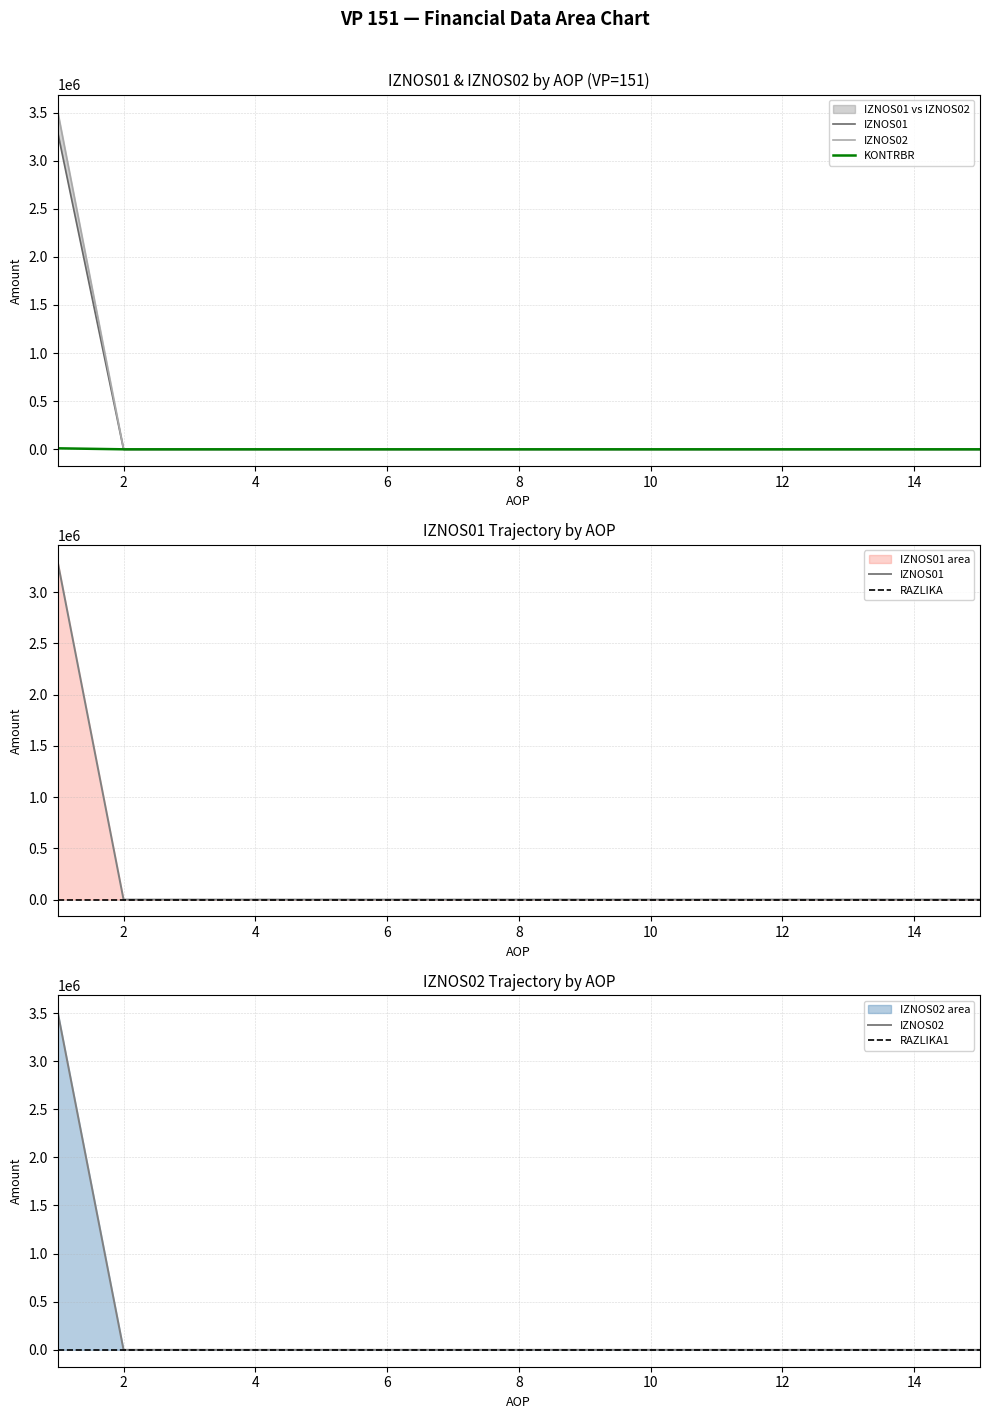

True or false: RAZLIKA1 has more than 0 points higher than both neighbors.

False